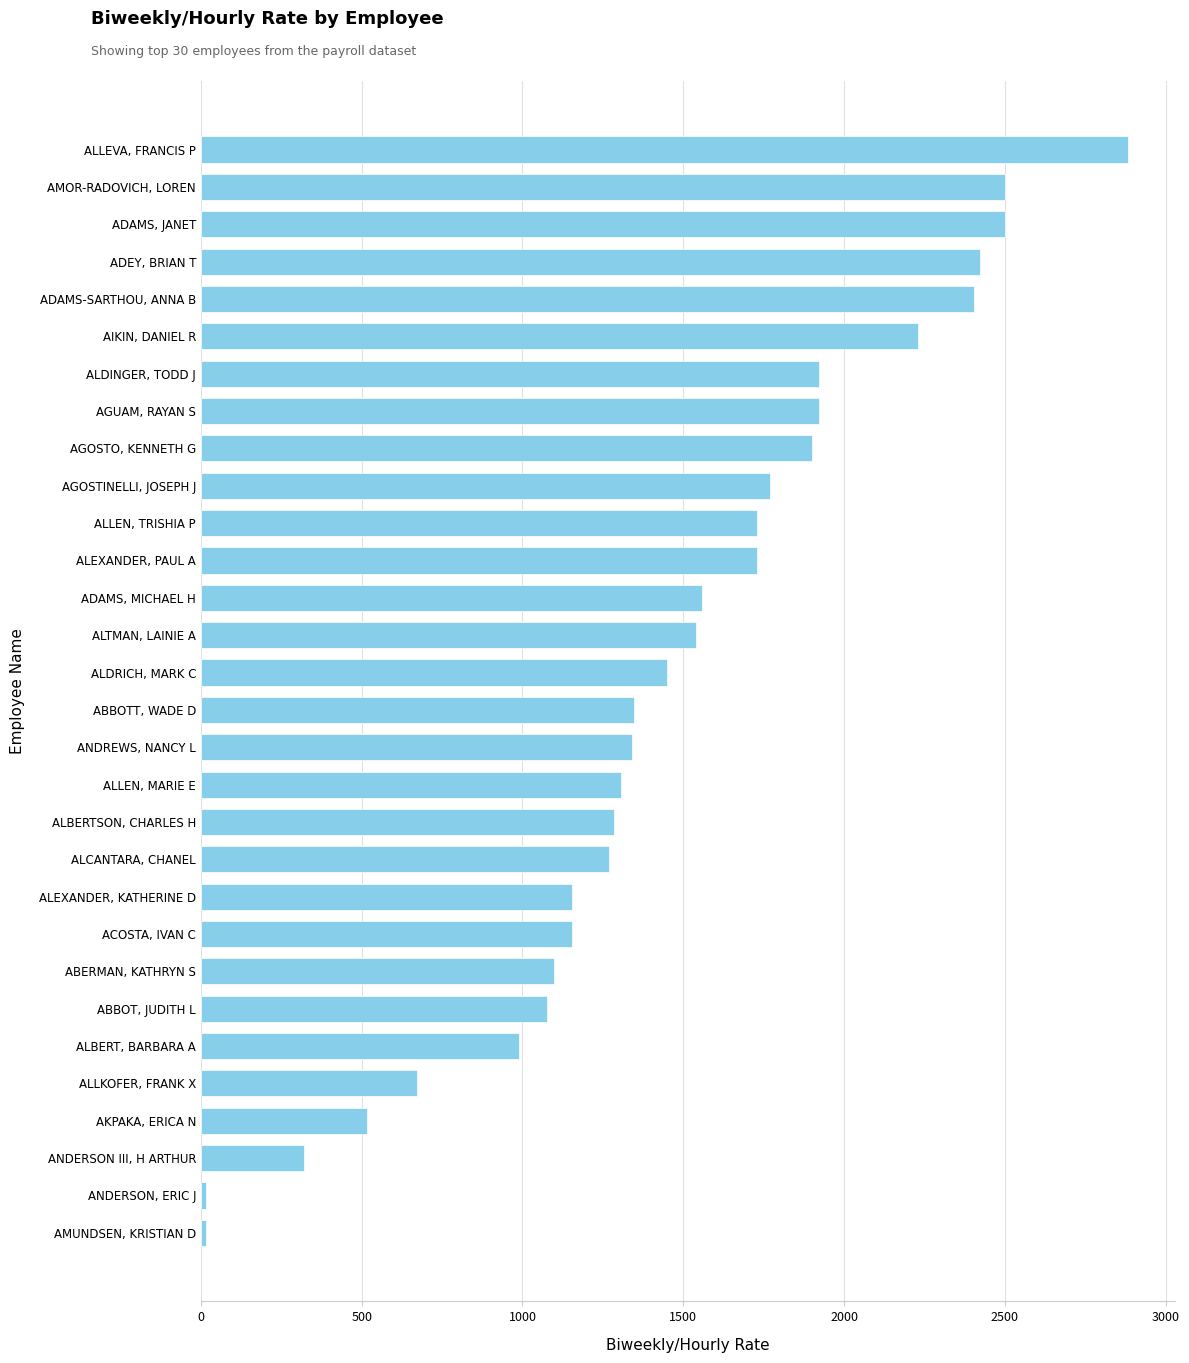

What is the difference between the maximum and minimum values?

2869.6